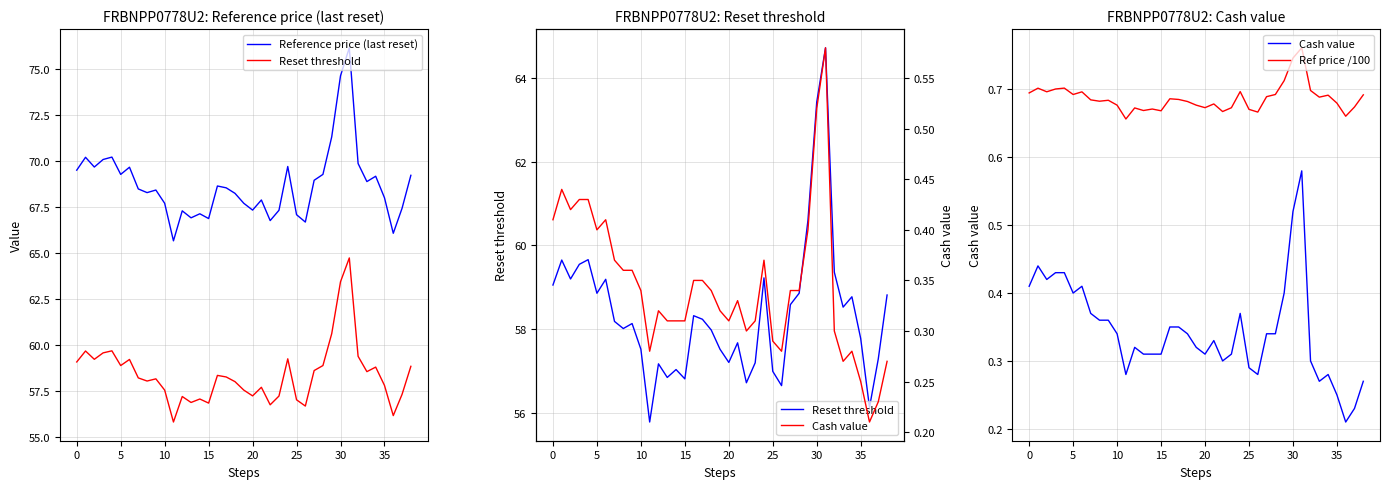

List the series in order of their peak value, lowest first.

Cash value, Ref price /100, Reset threshold, Reference price (last reset)